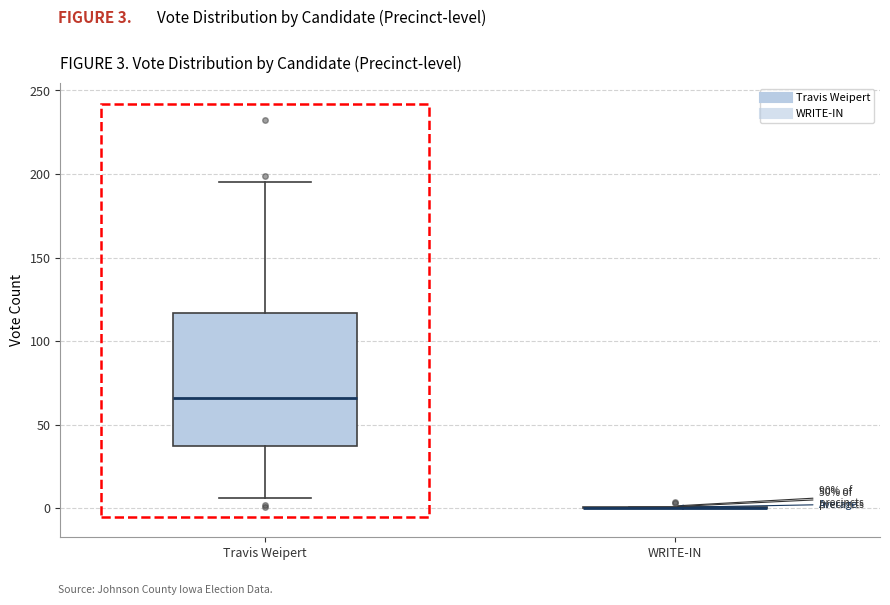

Comparing the boxes themselves (not the whiskers), which one is the tallest?

Travis Weipert